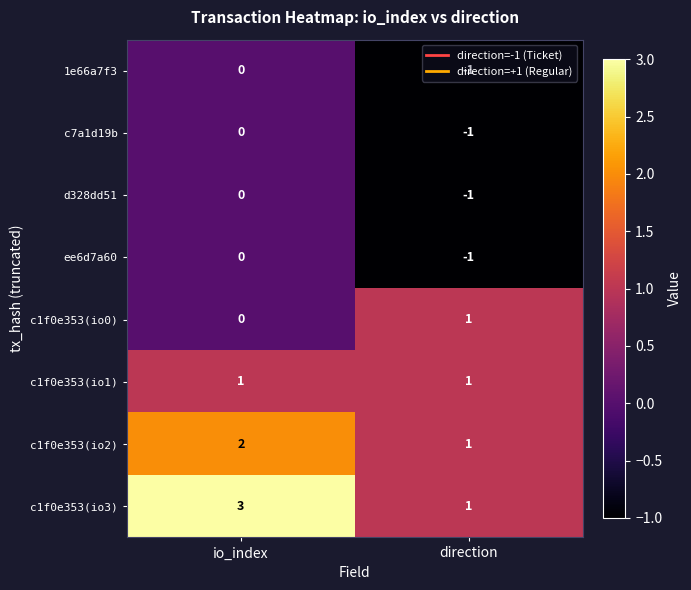

Rank the categories by d328dd51 value from lowest to highest.

direction, io_index